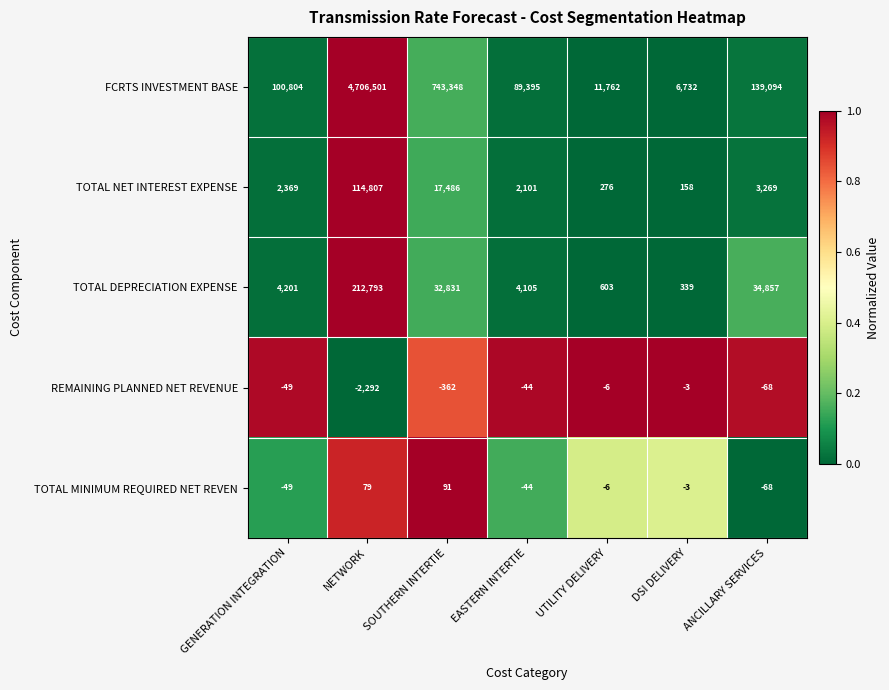

Which series changed the most between GENERATION INTEGRATION and EASTERN INTERTIE?

FCRTS INVESTMENT BASE